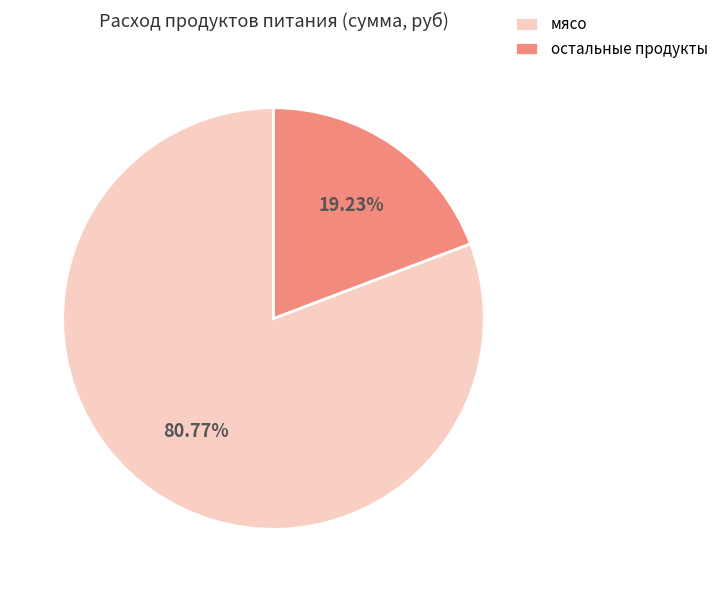

What is the ratio of the value at мясо to the value at остальные продукты?

4.2